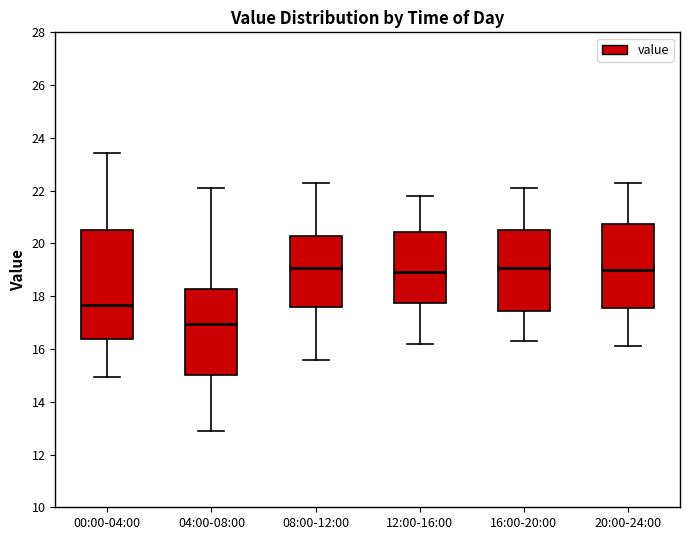

Which box is the tallest, from its lower edge to its upper edge?

00:00-04:00